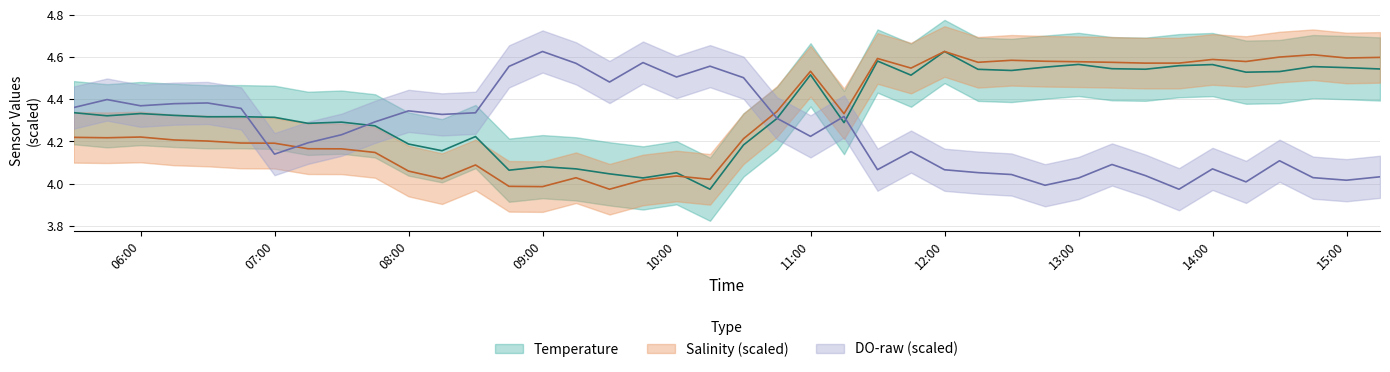

The DO-raw series shows 4.0 at 2009-01-27 12:45. True or false?

True